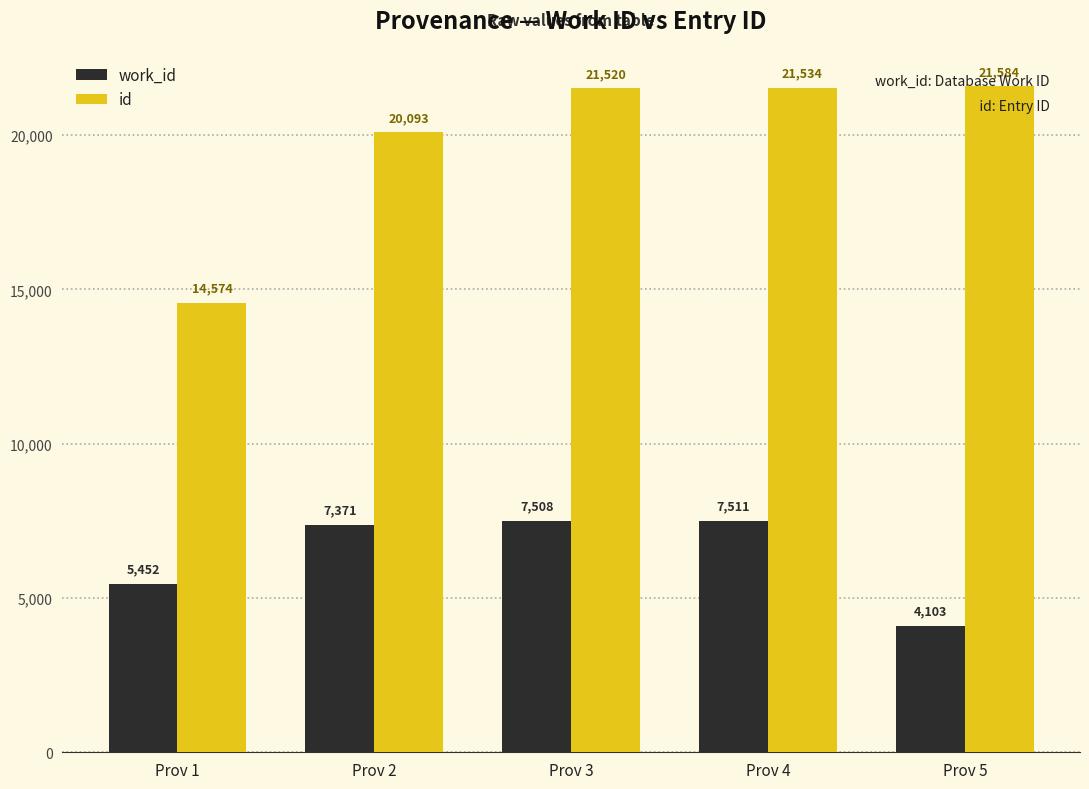

Reading left to right, what are all the values shown in this chart?

work_id: 5452	7371	7508	7511	4103
id: 14574	20093	21520	21534	21584